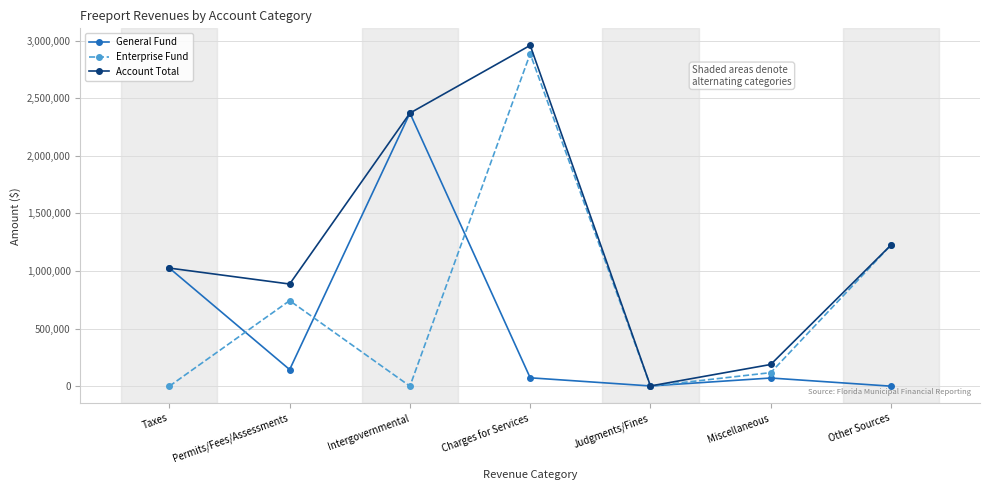

What is the spread (max minus min) of values at Miscellaneous?

117558